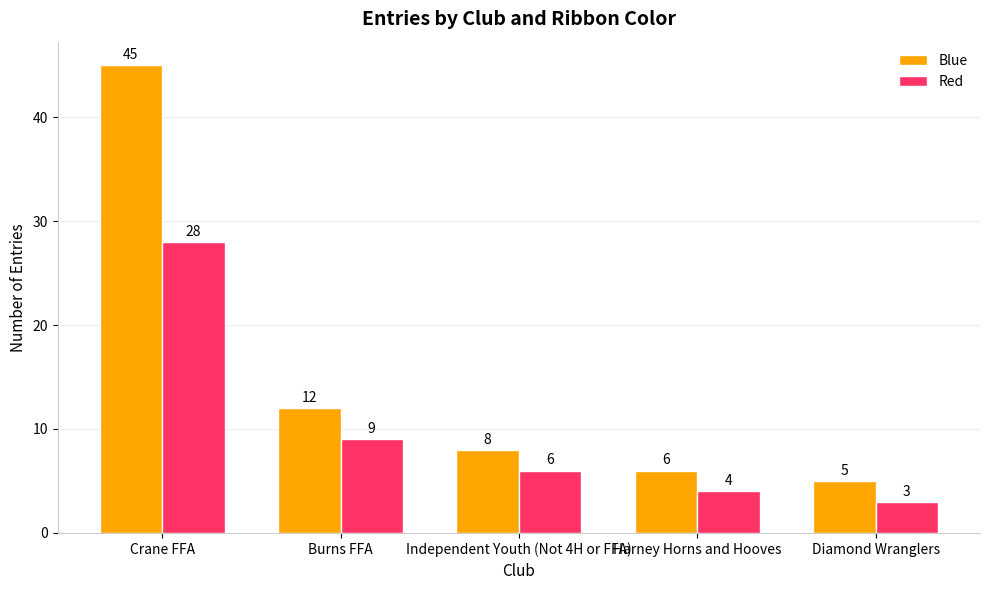

True or false: Blue has a value of 5 at Independent Youth (Not 4H or FFA).

False